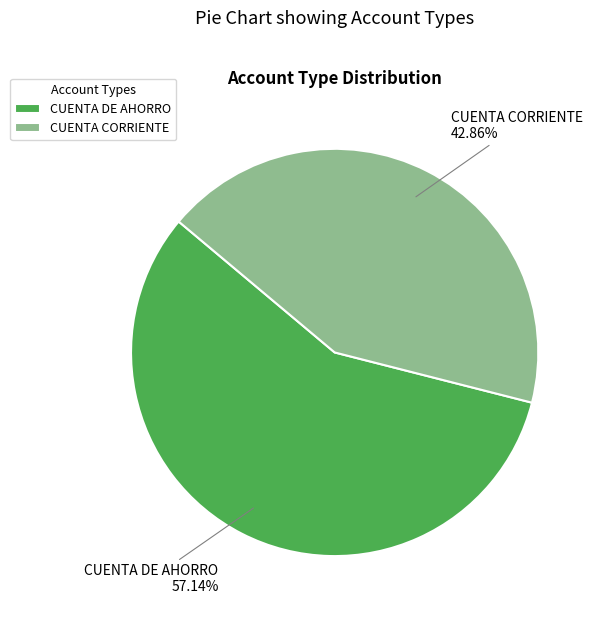

How many segments does this pie chart have?

2